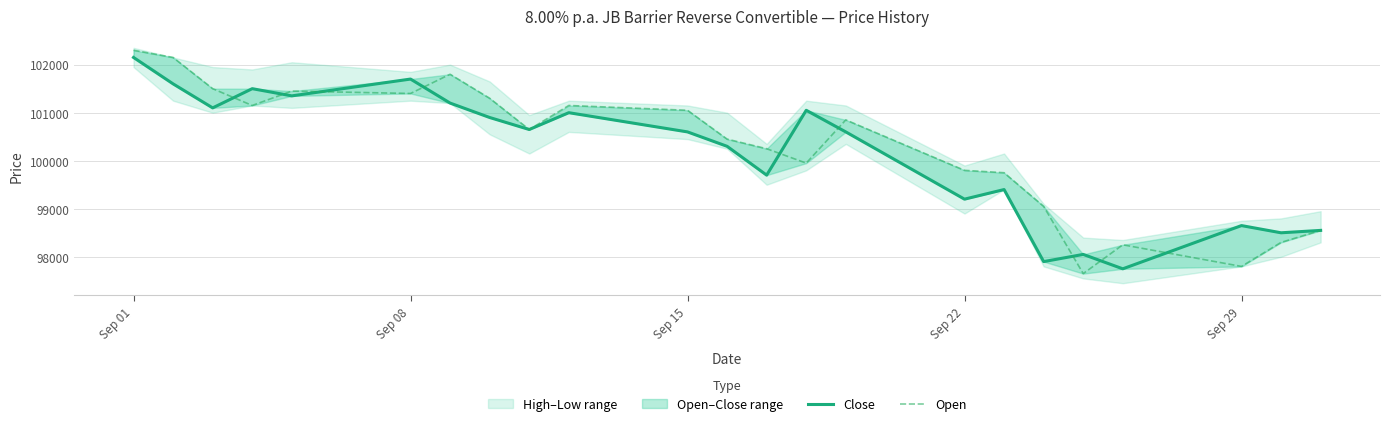

List the series in order of their overall mean, highest first.

Open, Close